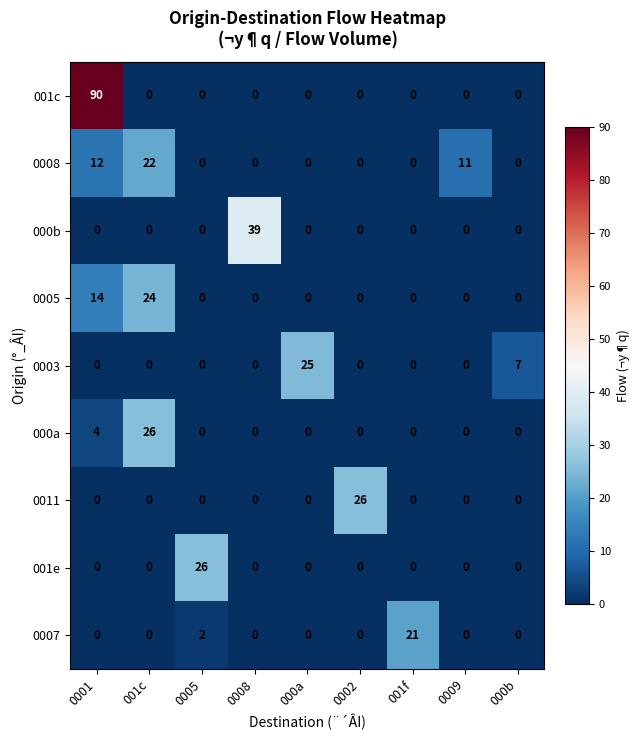

What is the difference between the highest and lowest values at 0002?

26